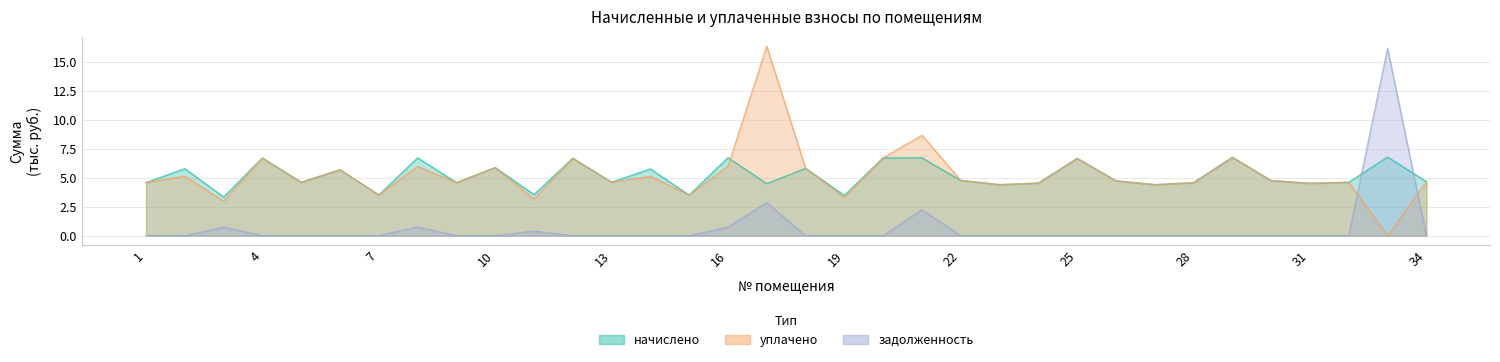

Is it true that задолженность equals 0.0 at 23?

True